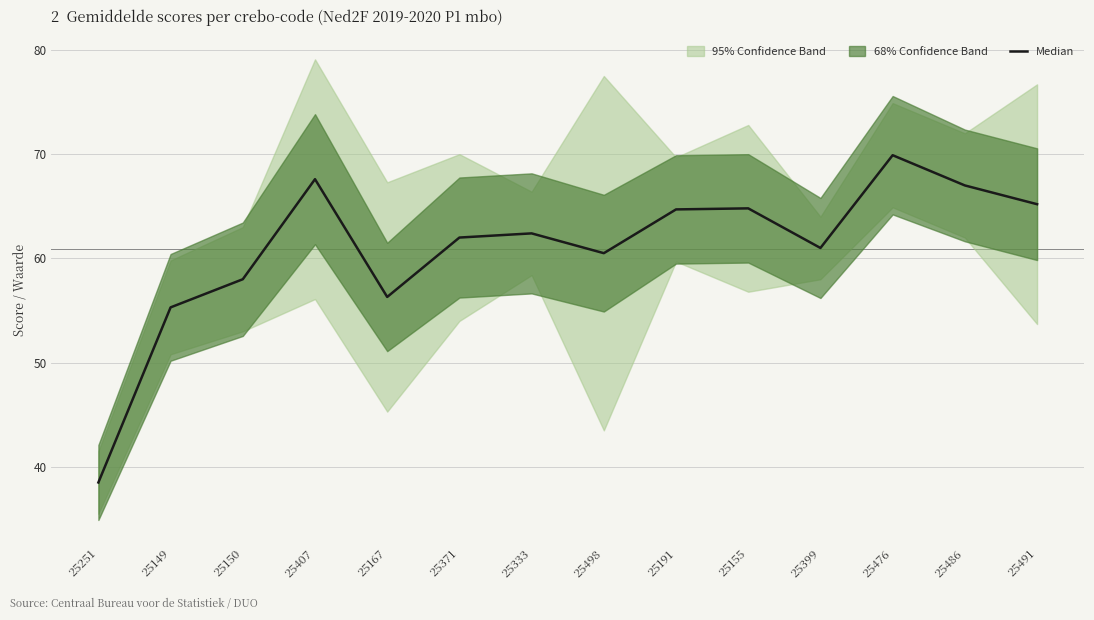

Reading left to right, what are all the values shown in this chart?

25251=38.5	25149=55.3	25150=58.0	25407=67.6	25167=56.3	25371=62.0	25333=62.4	25498=60.5	25191=64.7	25155=64.8	25399=61.0	25476=69.9	25486=67.0	25491=65.2